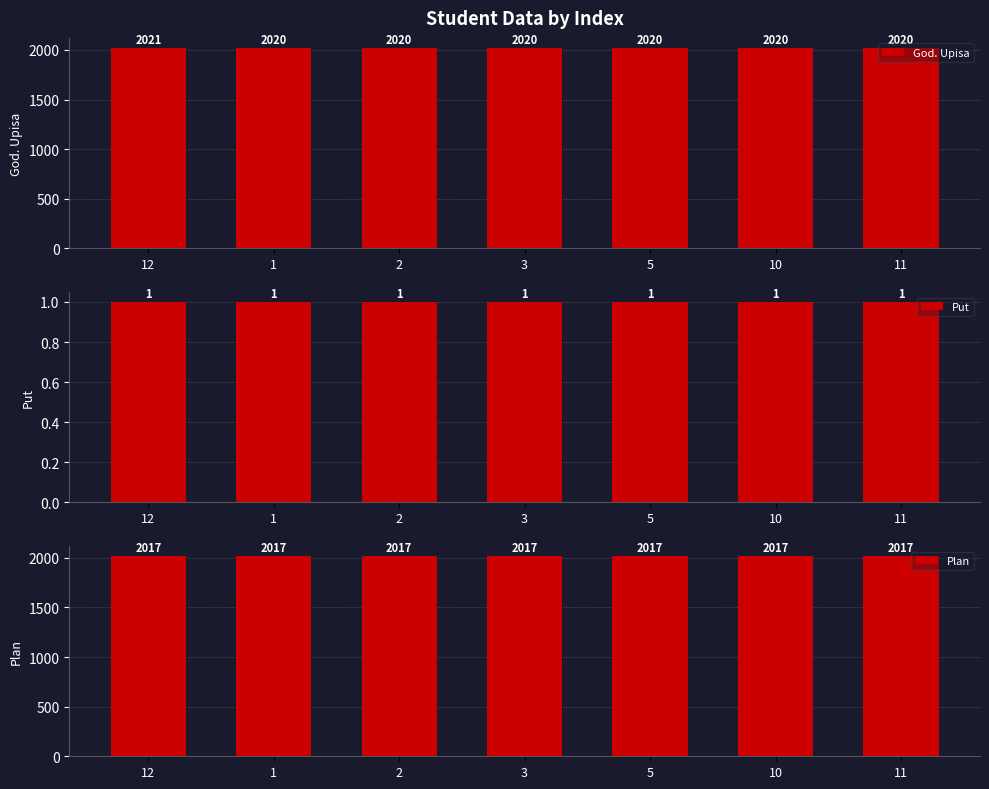

What is the value of the Put bar at the 2nd from the left?

1